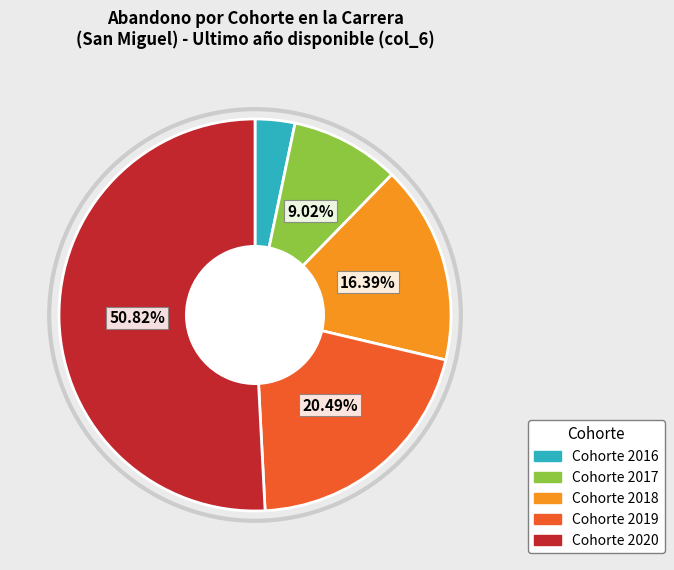

Does any single category account for the majority?

Yes